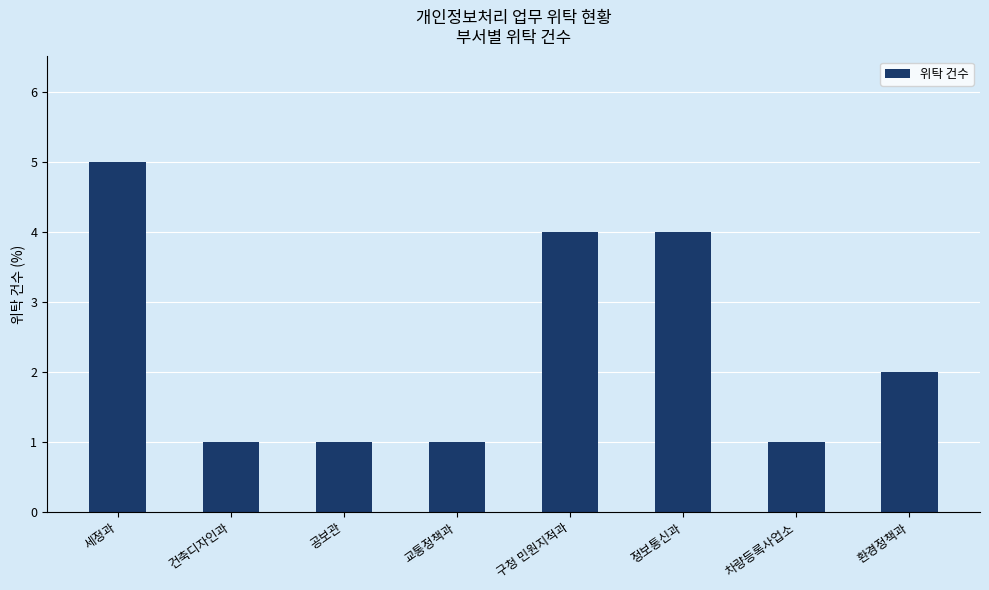

What is the label of the 4th bar from the right?

구청 민원지적과